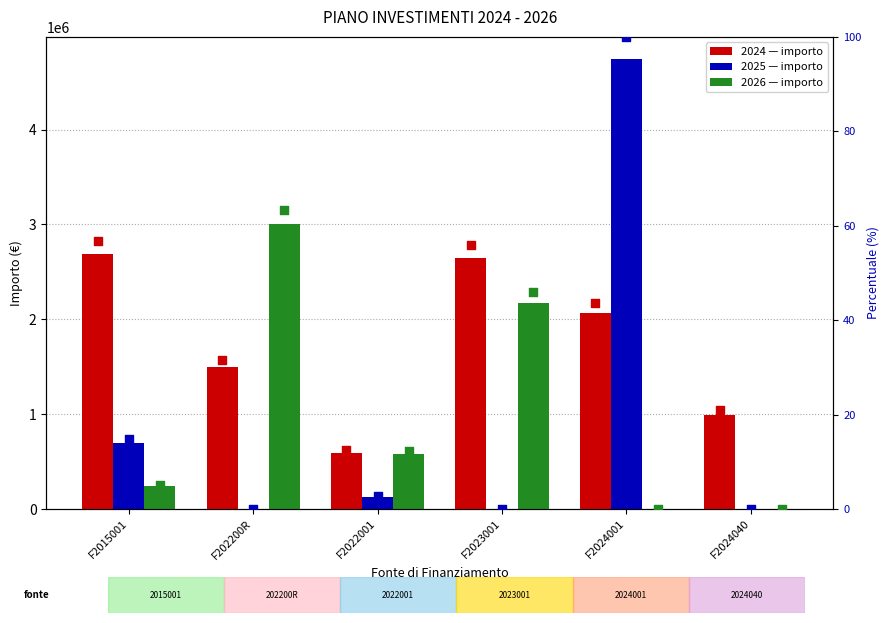

Which series reaches the maximum Y coordinate?

2025 %